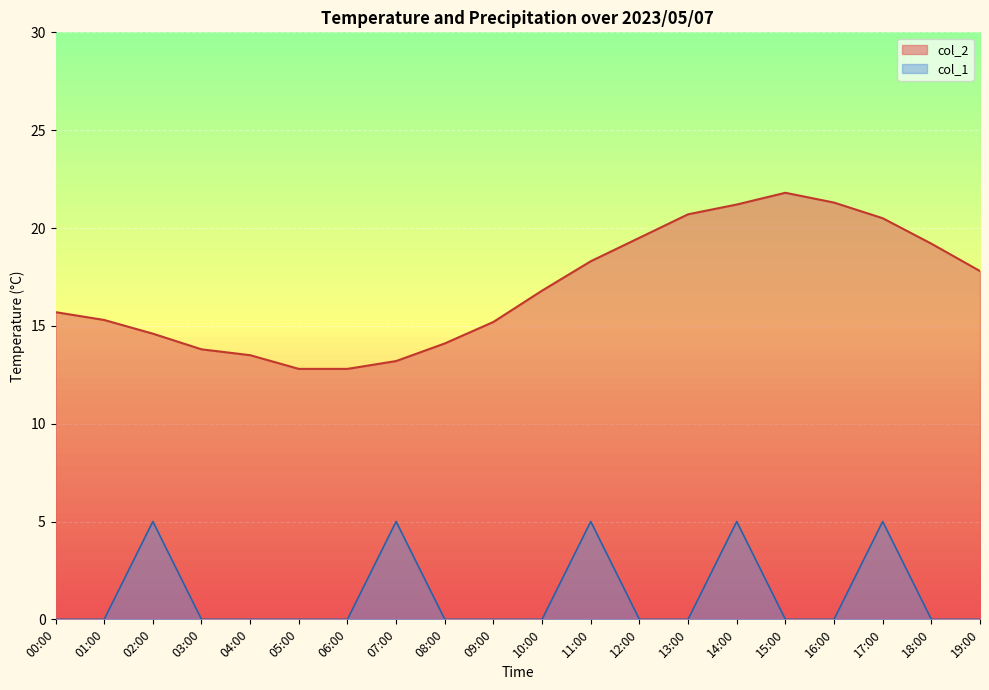

Reading right to left, transcribe all the data shown in this chart.

col_2: 19:00=17.8	18:00=19.2	17:00=20.5	16:00=21.3	15:00=21.8	14:00=21.2	13:00=20.7	12:00=19.5	11:00=18.3	10:00=16.8	09:00=15.2	08:00=14.1	07:00=13.2	06:00=12.8	05:00=12.8	04:00=13.5	03:00=13.8	02:00=14.6	01:00=15.3	00:00=15.7
col_1: 19:00=0.0	18:00=0.0	17:00=5.0	16:00=0.0	15:00=0.0	14:00=5.0	13:00=0.0	12:00=0.0	11:00=5.0	10:00=0.0	09:00=0.0	08:00=0.0	07:00=5.0	06:00=0.0	05:00=0.0	04:00=0.0	03:00=0.0	02:00=5.0	01:00=0.0	00:00=0.0